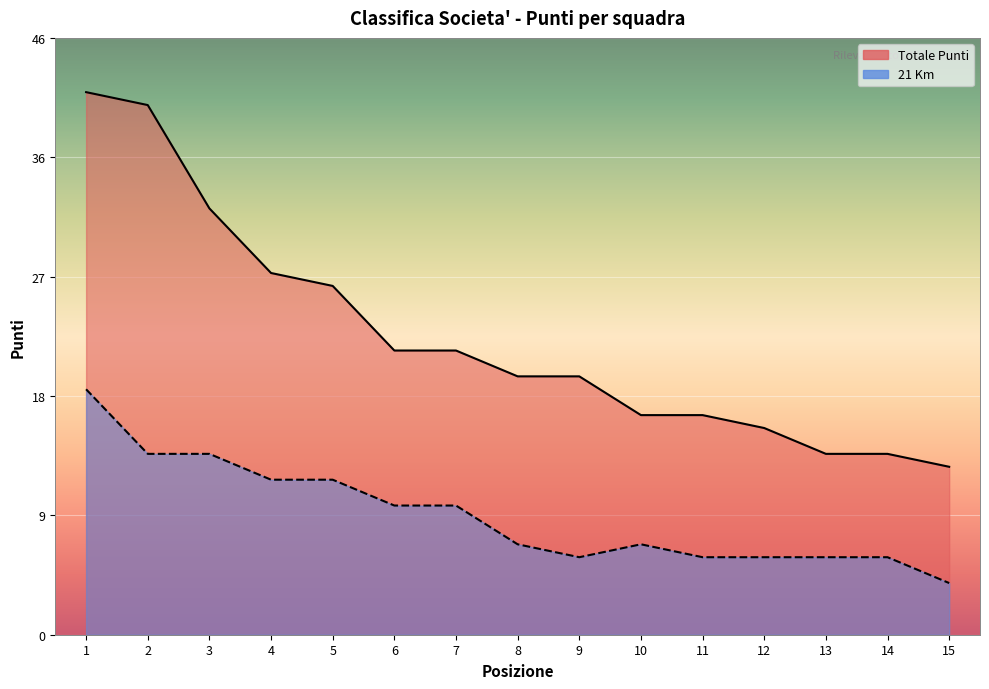

Which series changed the most between 10 and 12?

Totale Punti